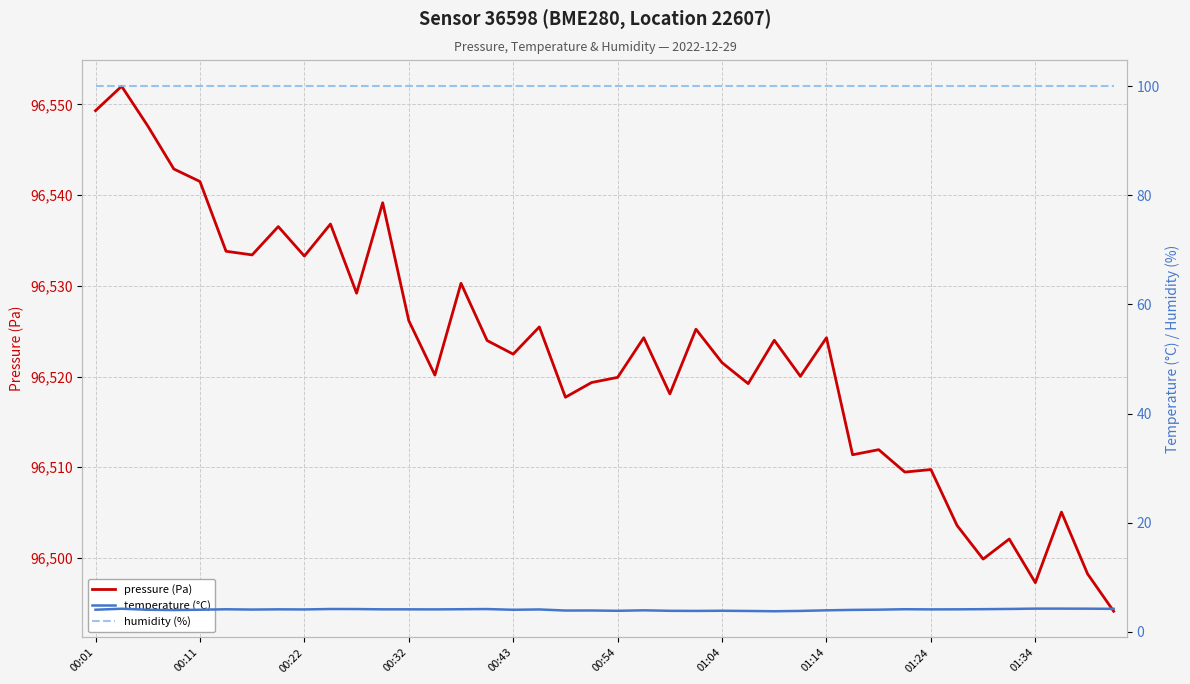

Rank the series by their maximum value, from lowest to highest.

temperature (°C), humidity (%), pressure (Pa)